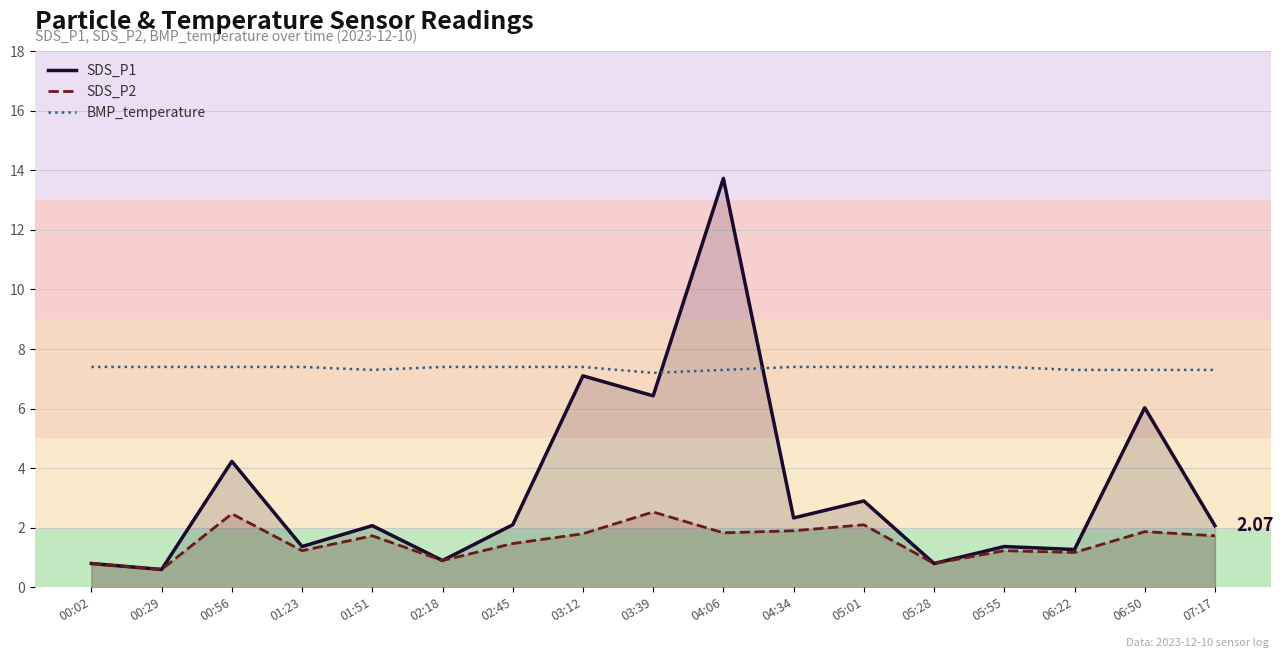

Reading left to right, transcribe all the data shown in this chart.

SDS_P1: 00:02=0.8	00:29=0.6	00:56=4.2	01:23=1.4	01:51=2.1	02:18=0.9	02:45=2.1	03:12=7.1	03:39=6.4	04:06=13.7	04:34=2.3	05:01=2.9	05:28=0.8	05:55=1.4	06:22=1.3	06:50=6.0	07:17=2.1
SDS_P2: 00:02=0.8	00:29=0.6	00:56=2.5	01:23=1.2	01:51=1.7	02:18=0.9	02:45=1.5	03:12=1.8	03:39=2.5	04:06=1.8	04:34=1.9	05:01=2.1	05:28=0.8	05:55=1.2	06:22=1.2	06:50=1.9	07:17=1.7
BMP_temperature: 00:02=7.4	00:29=7.4	00:56=7.4	01:23=7.4	01:51=7.3	02:18=7.4	02:45=7.4	03:12=7.4	03:39=7.2	04:06=7.3	04:34=7.4	05:01=7.4	05:28=7.4	05:55=7.4	06:22=7.3	06:50=7.3	07:17=7.3